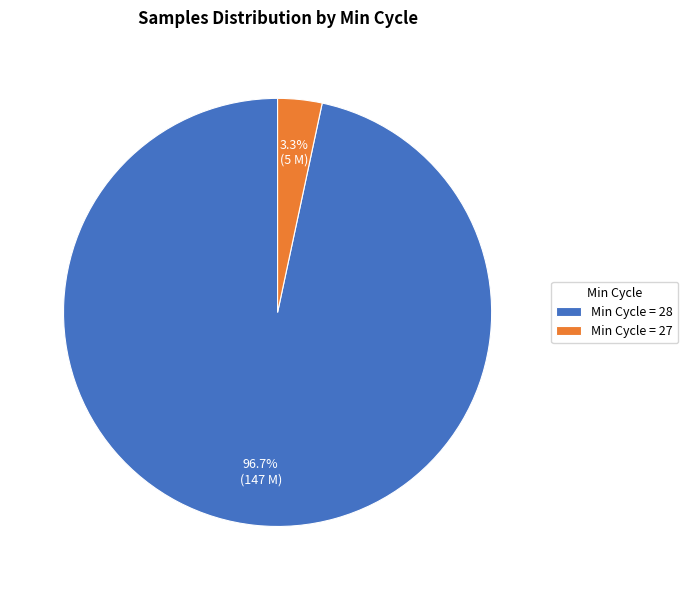

What is the smallest slice in the pie chart?

Min Cycle = 27